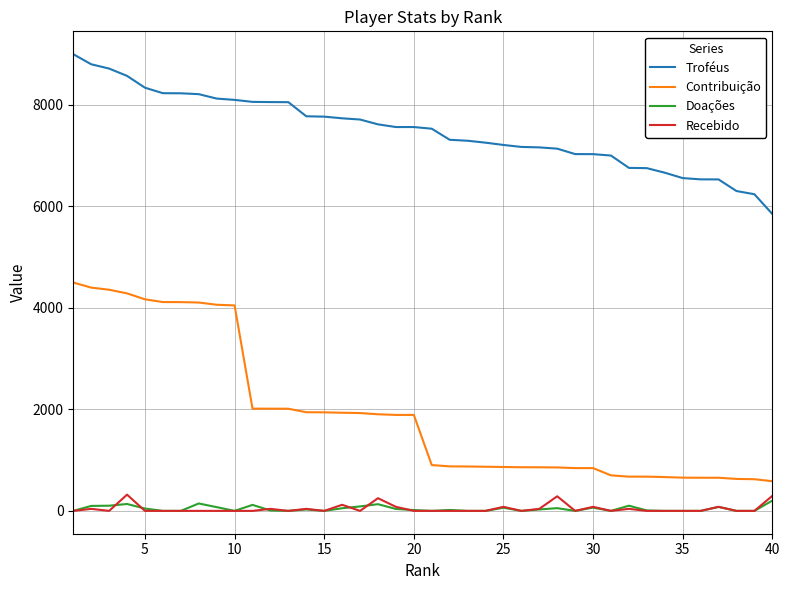

At how many categories does at least one series exceed 2840?

40